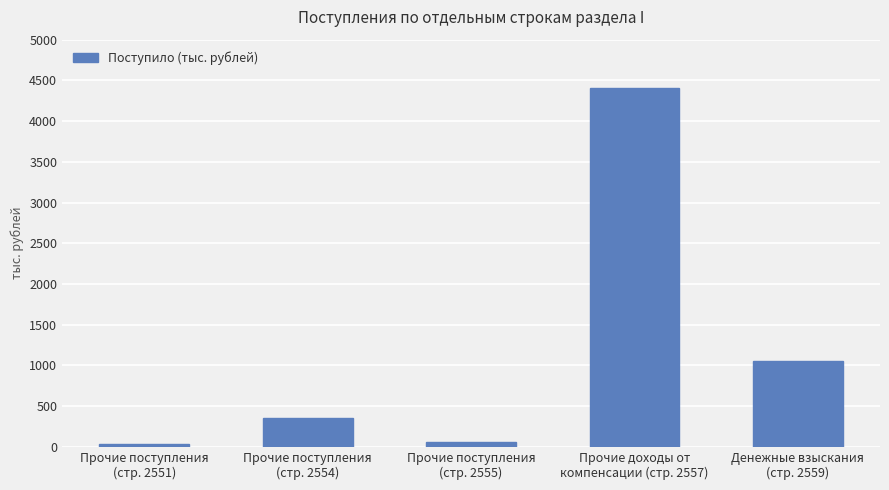

What is the maximum value shown in the chart?

4412